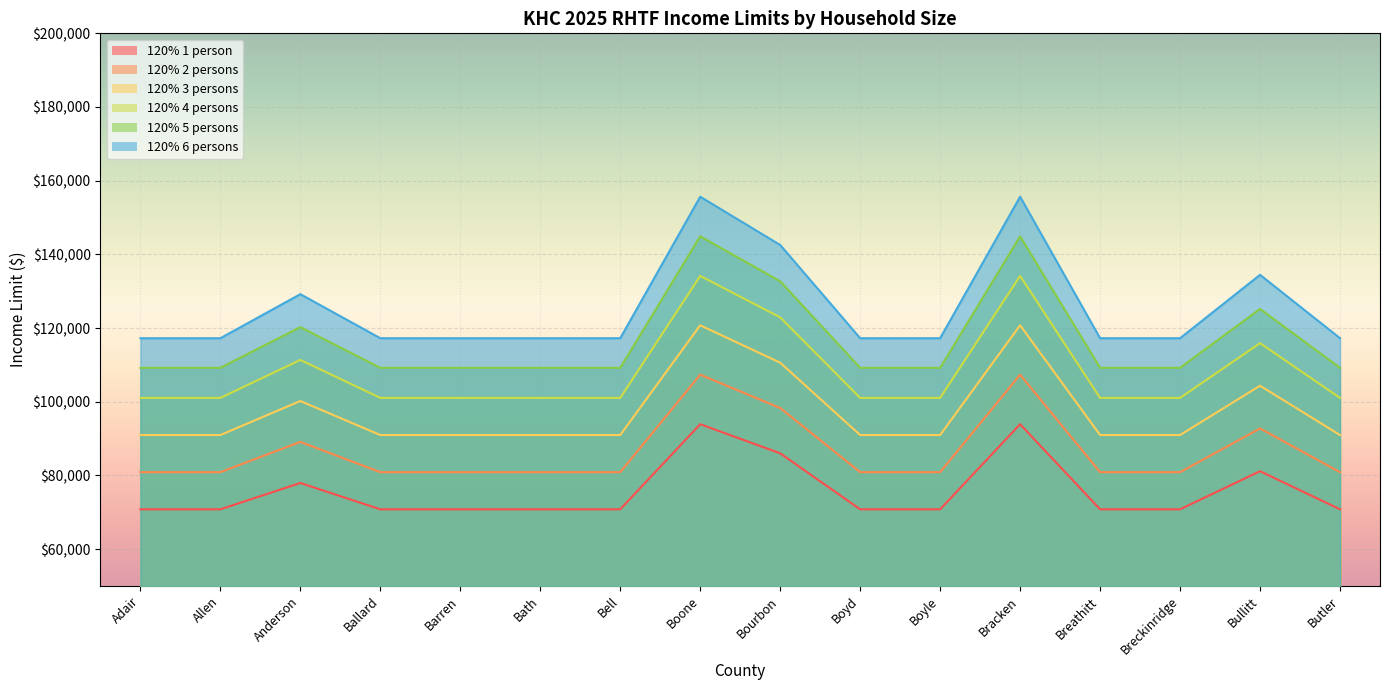

How many distinct data groups are displayed?

6